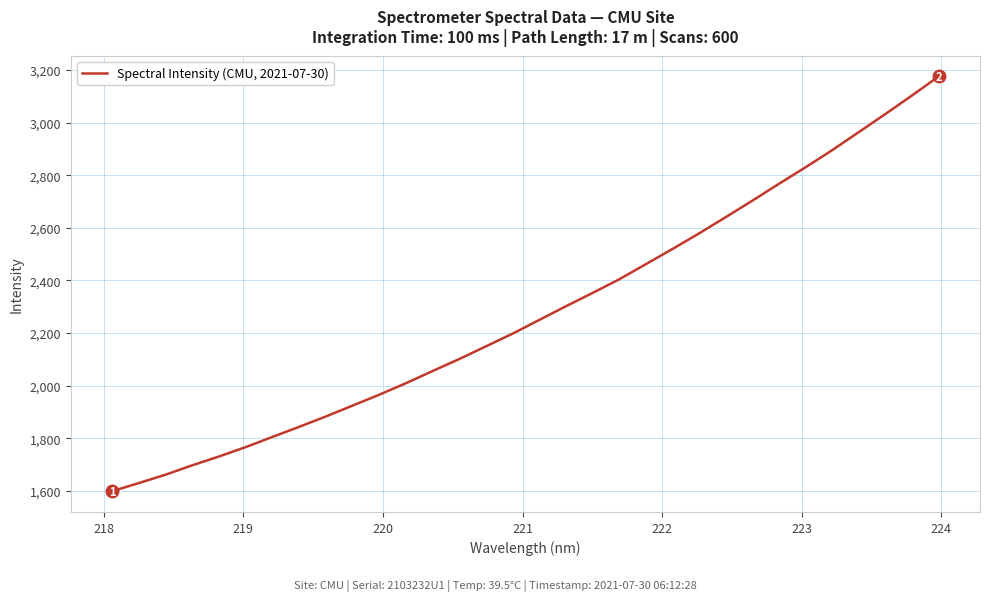

What is the smallest value displayed?

1598.8